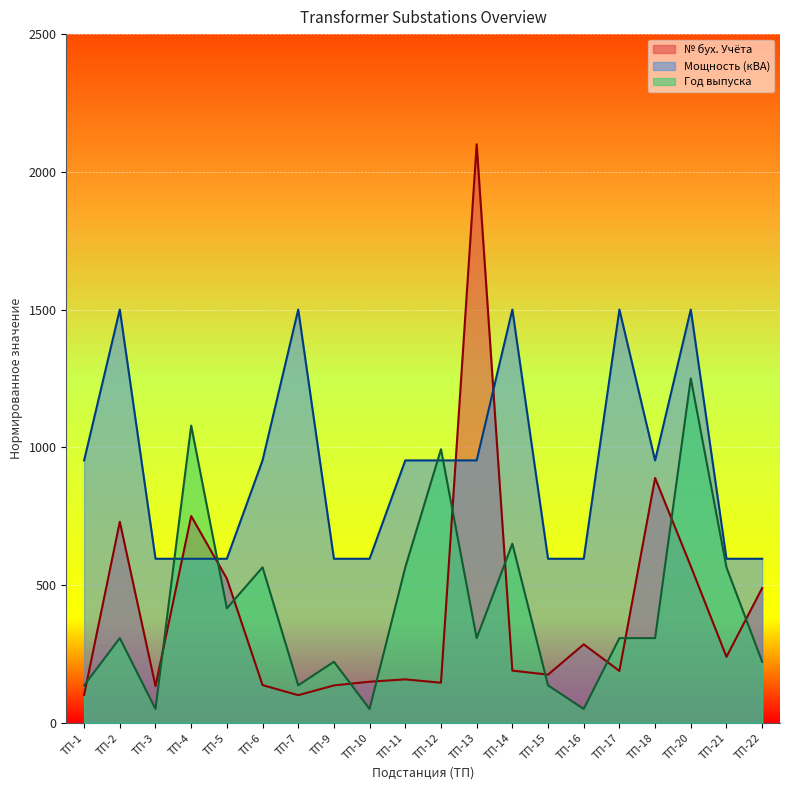

In Мощность, how many points are higher than both neighbors (excluding endpoints)?

5